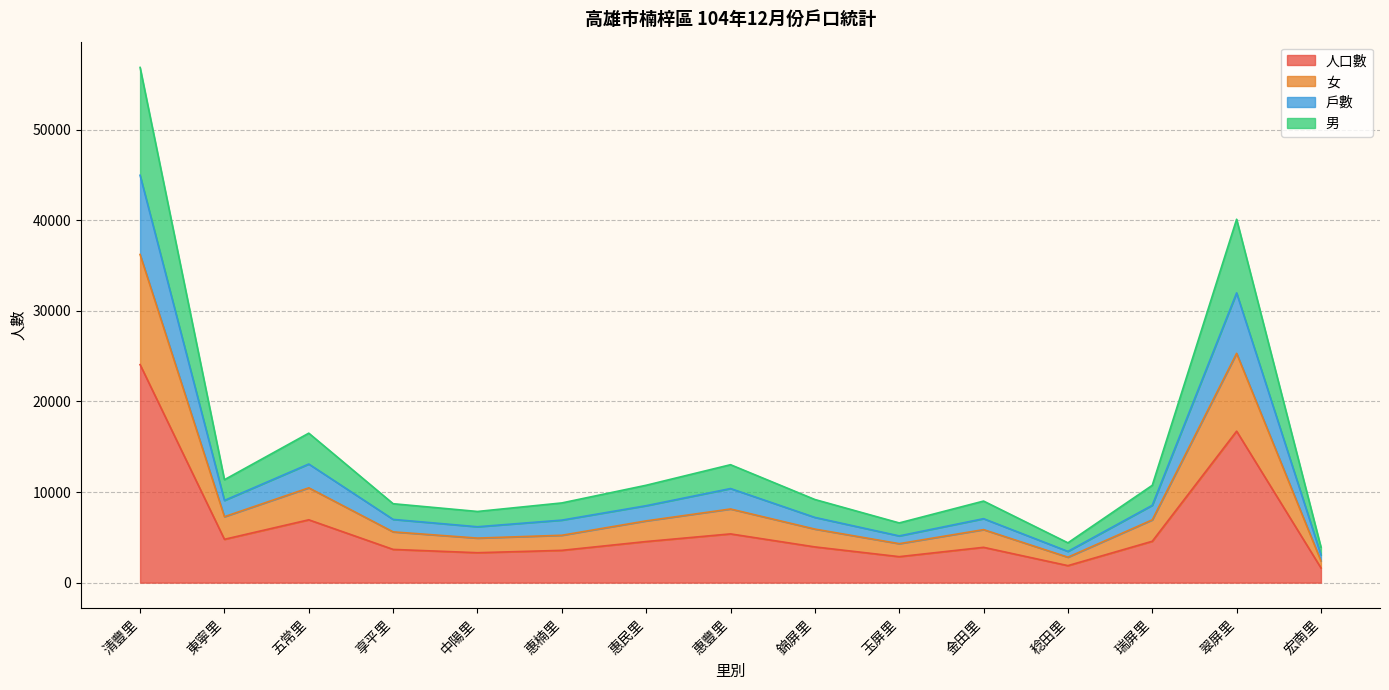

Reading right to left, extract all data points from this chart.

人口數: 宏南里=1618	翠屏里=16714	瑞屏里=4565	稔田里=1875	金田里=3896	玉屏里=2866	錦屏里=3942	惠豐里=5378	惠民里=4535	惠楠里=3562	中陽里=3301	享平里=3666	五常里=6933	東寧里=4781	清豐里=24057
女: 宏南里=2391	翠屏里=25303	瑞屏里=6928	稔田里=2806	金田里=5849	玉屏里=4300	錦屏里=5909	惠豐里=8126	惠民里=6814	惠楠里=5227	中陽里=4915	享平里=5601	五常里=10461	東寧里=7277	清豐里=36213
戶數: 宏南里=3068	翠屏里=31974	瑞屏里=8536	稔田里=3447	金田里=7057	玉屏里=5156	錦屏里=7198	惠豐里=10383	惠民里=8490	惠楠里=6898	中陽里=6166	享平里=6977	五常里=13089	東寧里=9072	清豐里=44954
男: 宏南里=3913	翠屏里=40099	瑞屏里=10738	稔田里=4391	金田里=9000	玉屏里=6588	錦屏里=9173	惠豐里=13013	惠民里=10746	惠楠里=8795	中陽里=7853	享平里=8708	五常里=16494	東寧里=11357	清豐里=56855